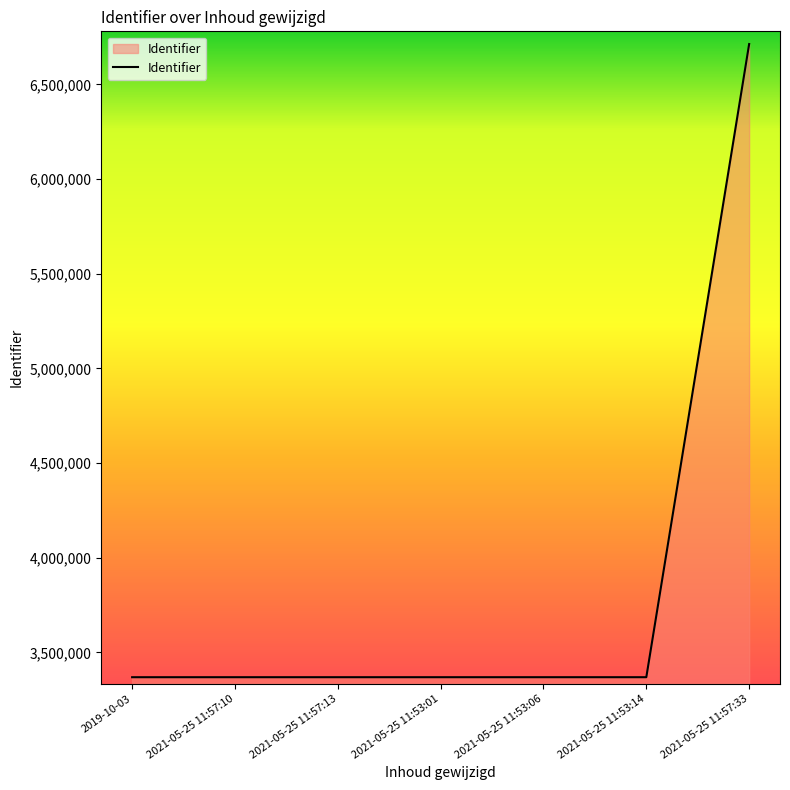

What is the change in value from 2019-10-03 to 2021-05-25 11:57:10?

+49